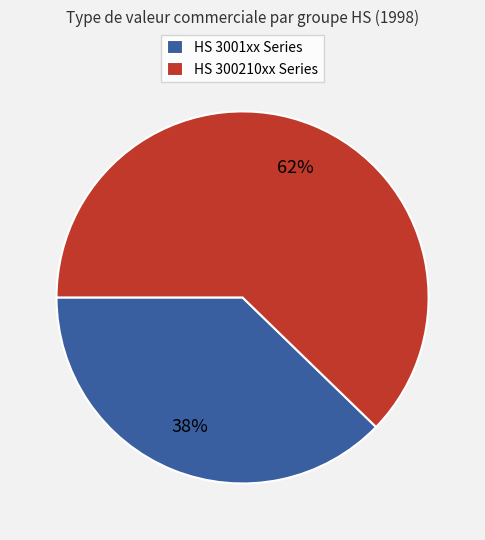

How many slices are in this pie chart?

2